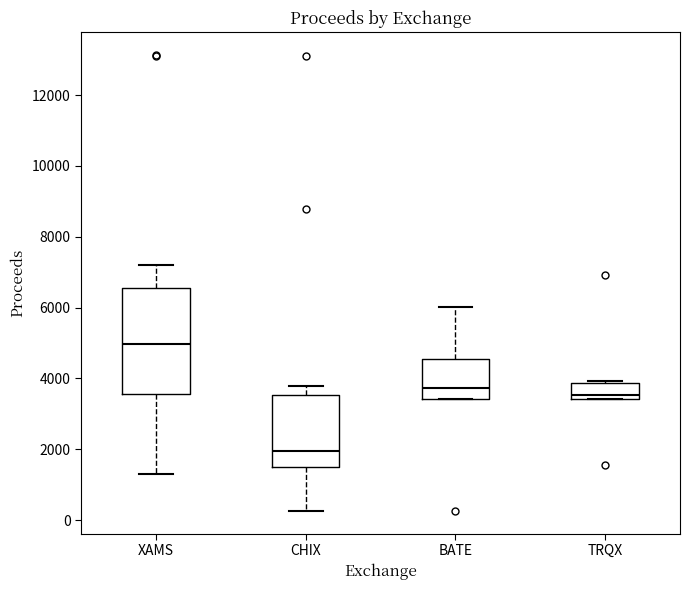

Where does the median line of the box for XAMS sit on the y-axis? The values are not printed on the chart, so give them approximately, as read against the axis.

5000